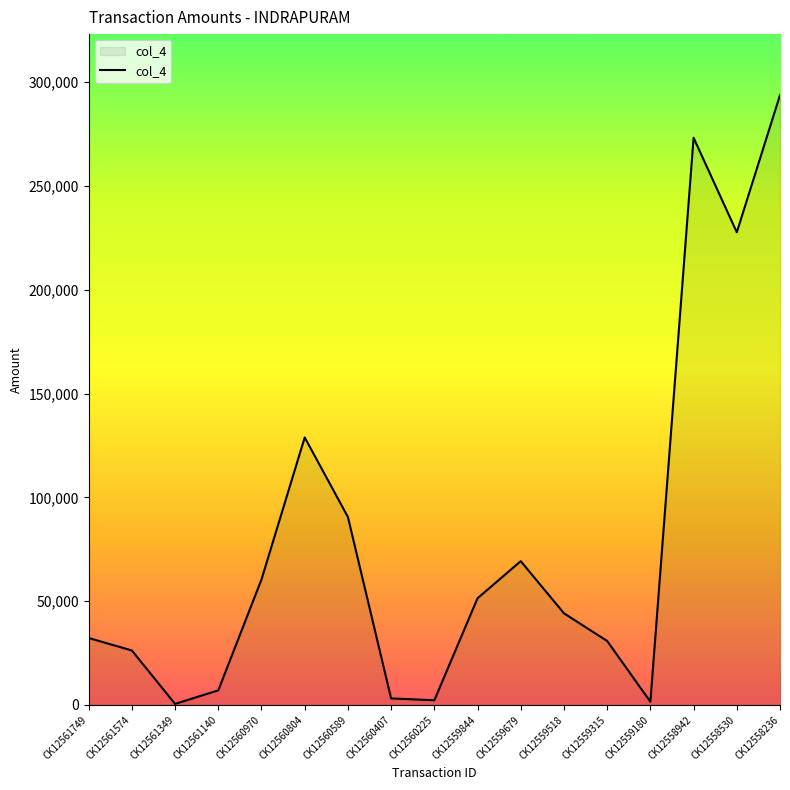

Where is the data nearest to the value 147121?

CK12560804